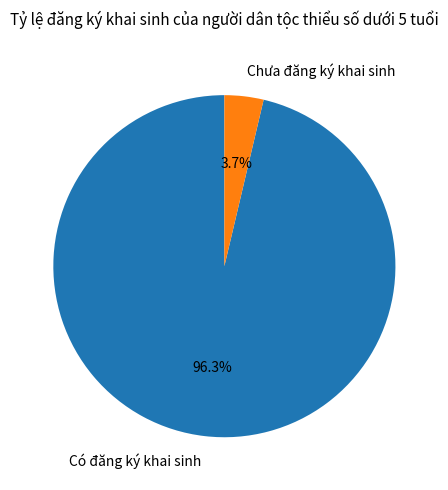

Rank the categories by value from highest to lowest.

Có đăng ký khai sinh, Chưa đăng ký khai sinh